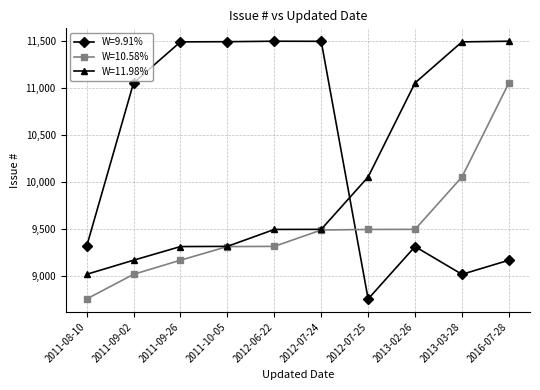

What is the label of the 7th point from the left?

2012-07-25